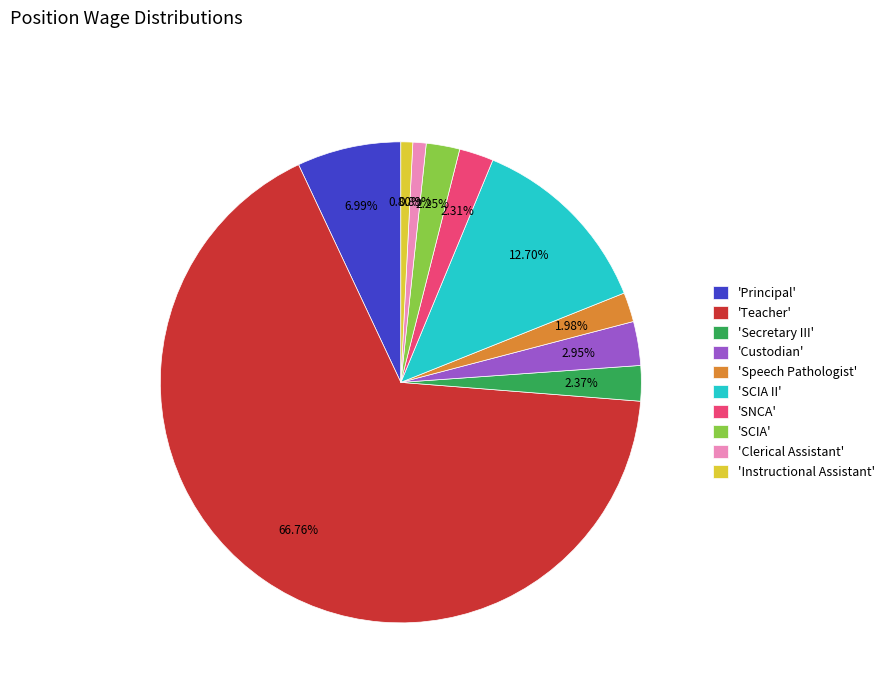

Which slice is the largest?

'Teacher'